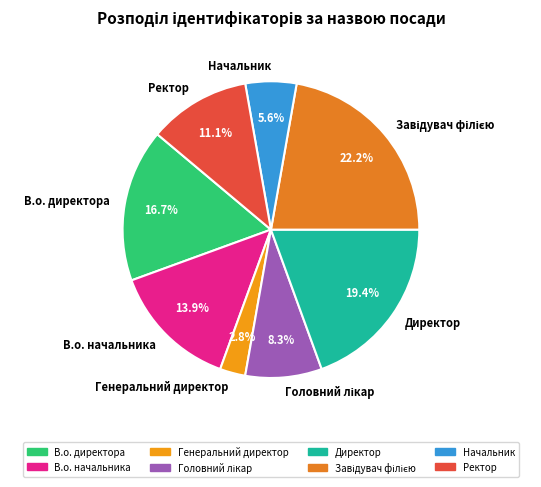

What percentage is the Генеральний директор slice, to the nearest percent?

3%